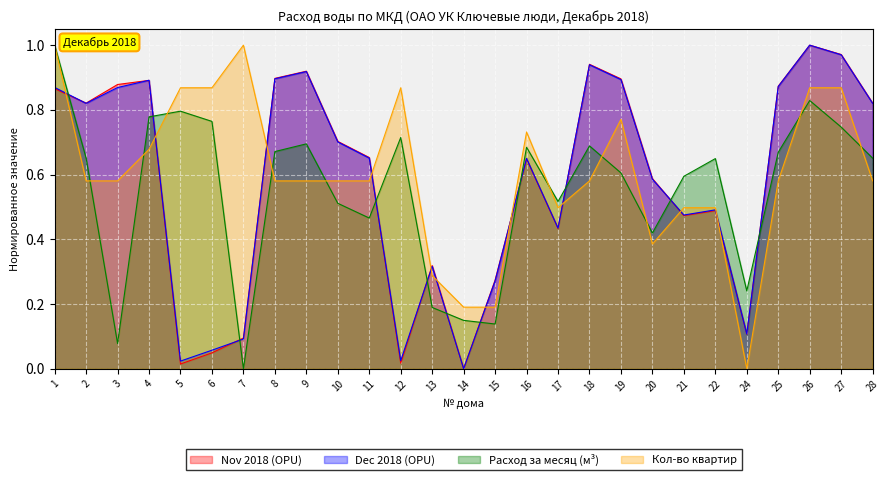

Count the number of data series in this chart.

4